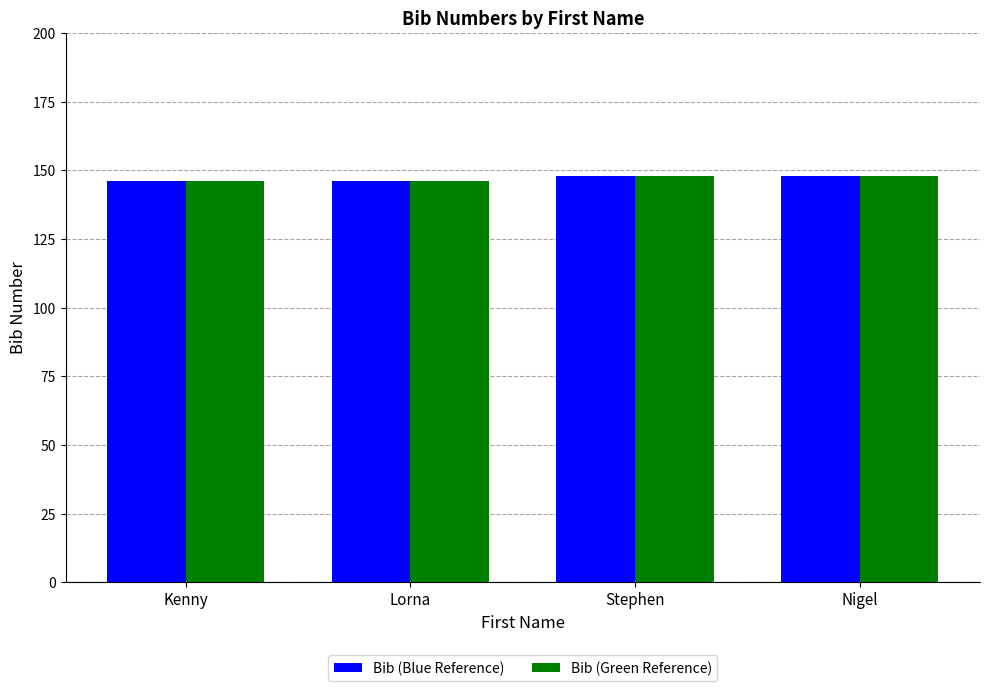

Are the bars horizontal?

No